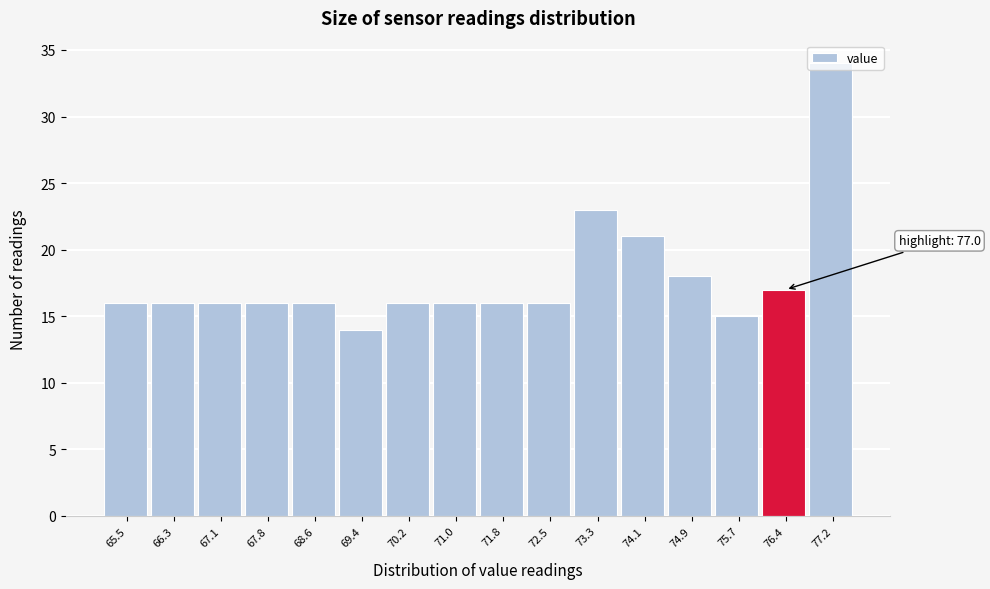

Between 69.4 and 65.5, which is larger?

65.5